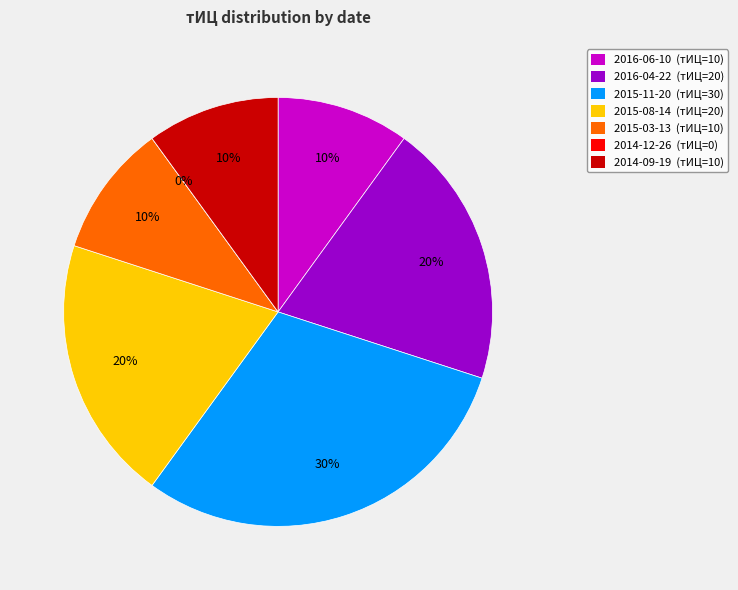

What percentage is the 2016-04-22 slice, to the nearest percent?

20%